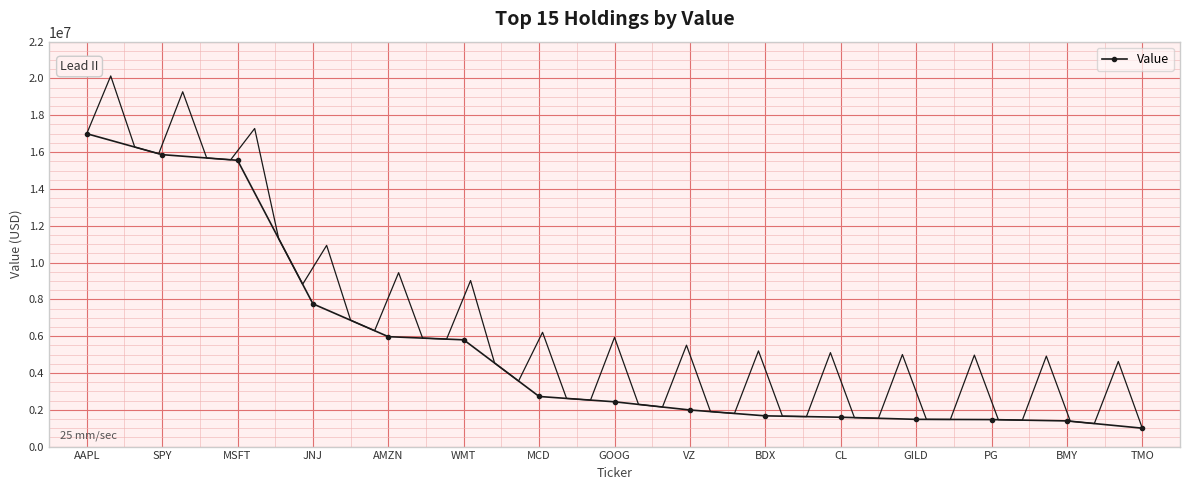

What is the minimum value shown in the chart?

1000000.0